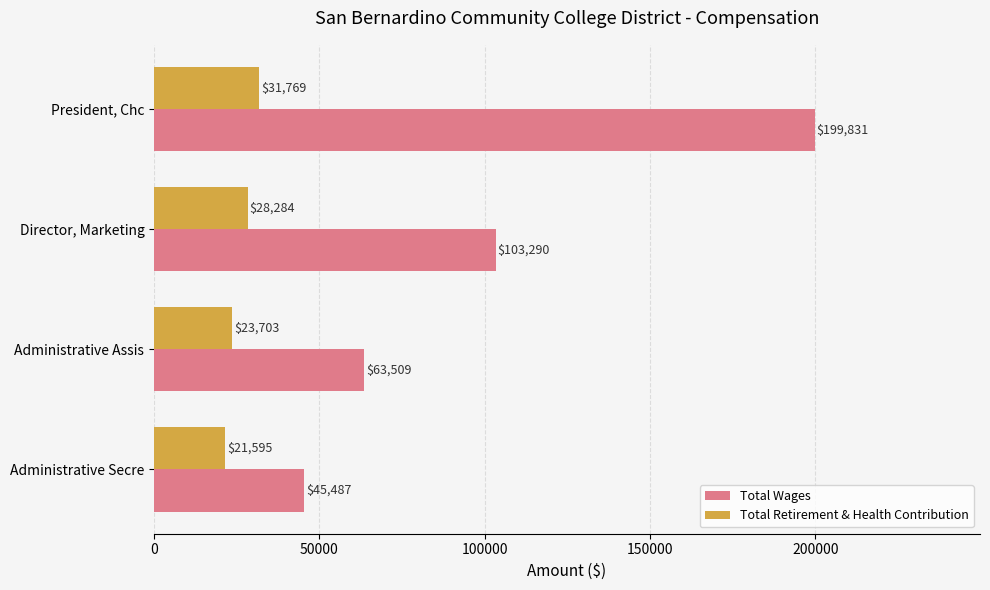

Which series has the largest range (max minus min)?

Total Wages